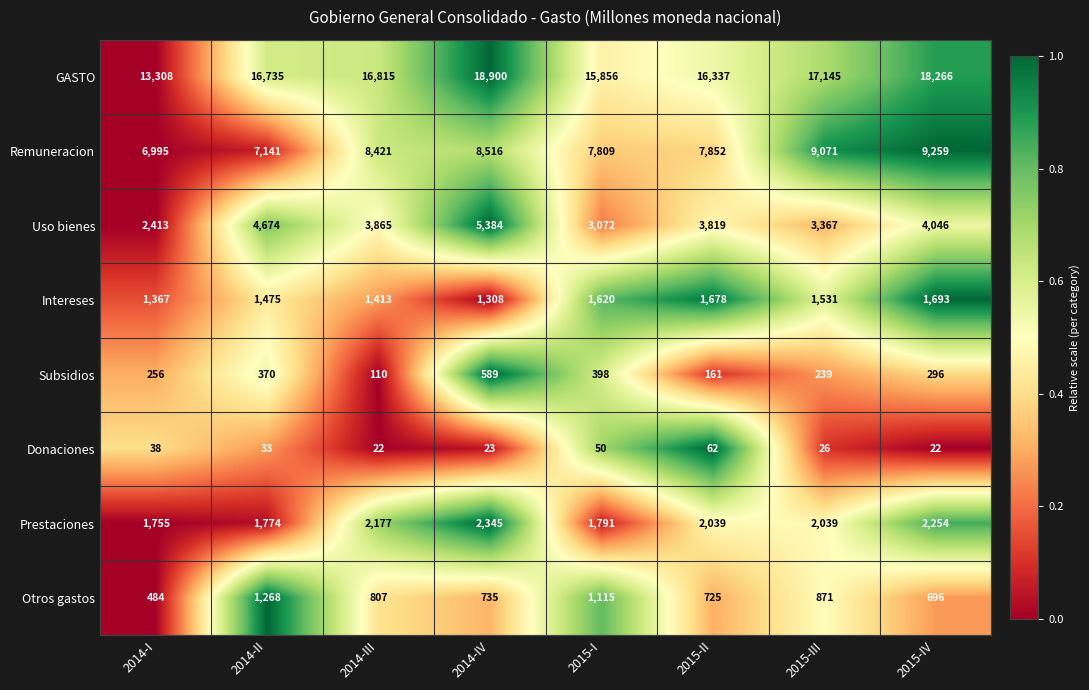

Read the Intereses value at 2014-IV, to the nearest 5.

1310